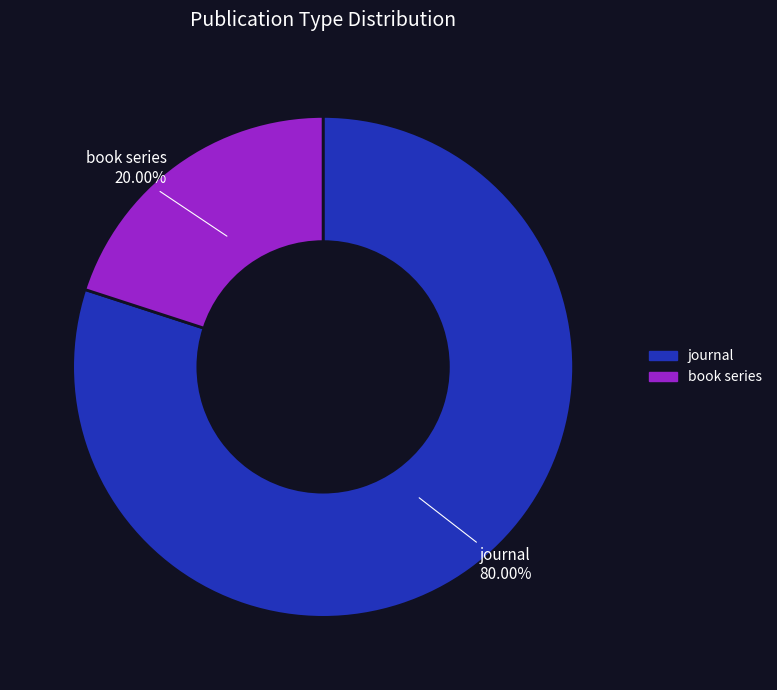

To the nearest percent, what portion does journal represent?

80%